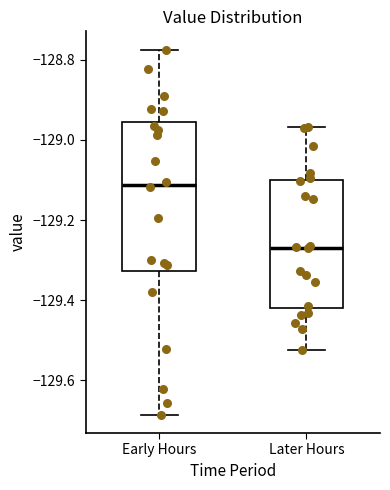

Which box's median line is the highest?

Early Hours